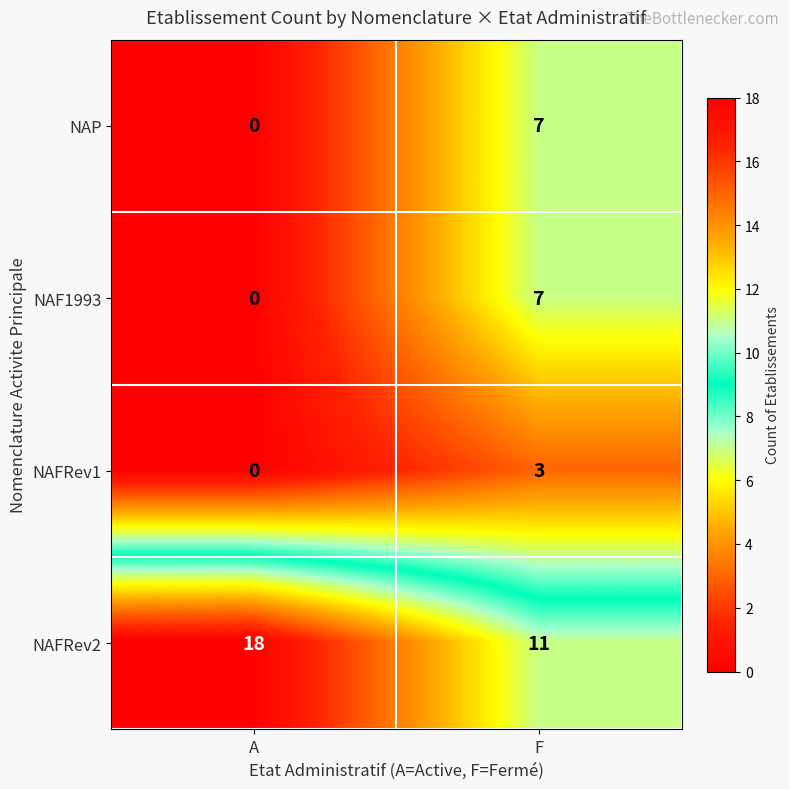

The value of NAP at A is 3. True or false?

False